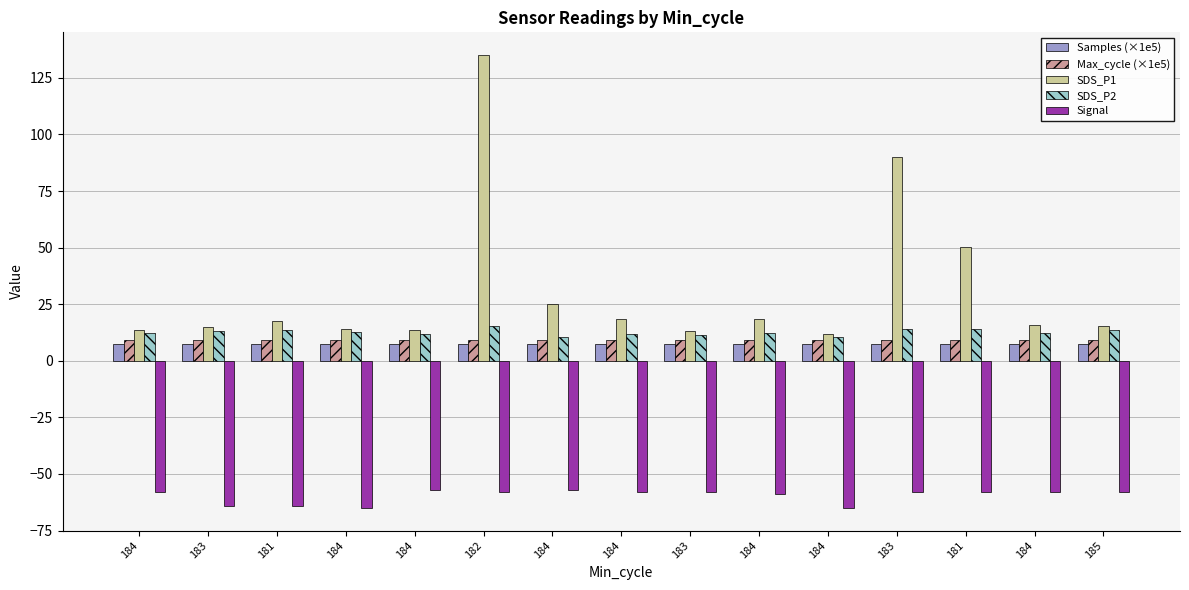

What is the sum of all Samples (×1e5) values?

113.4